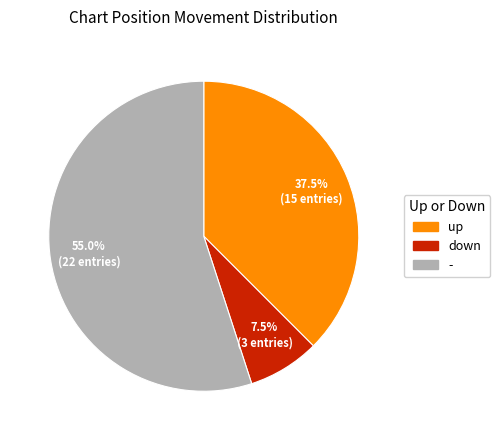

How many segments does this pie chart have?

3